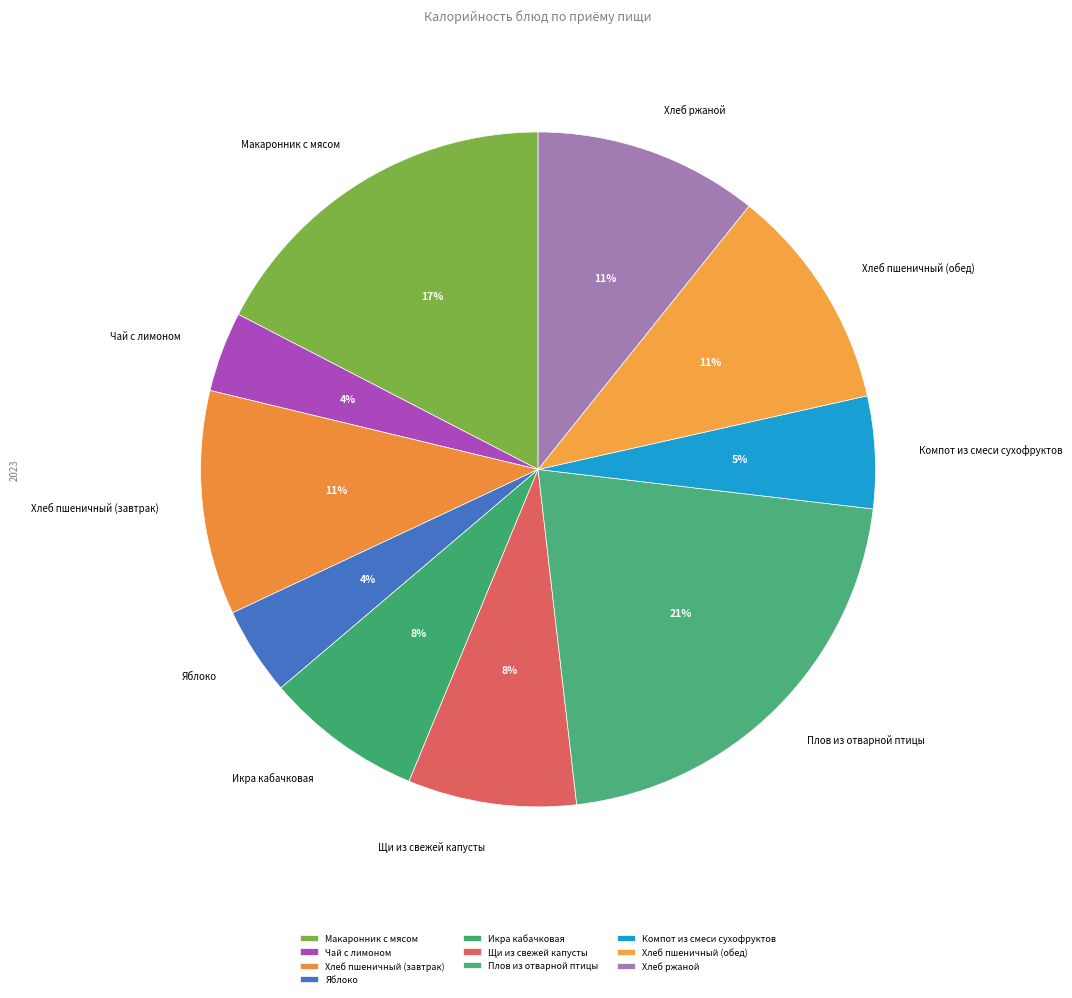

Do Хлеб ржаной and Хлеб пшеничный (обед) together represent more than half of the pie?

No